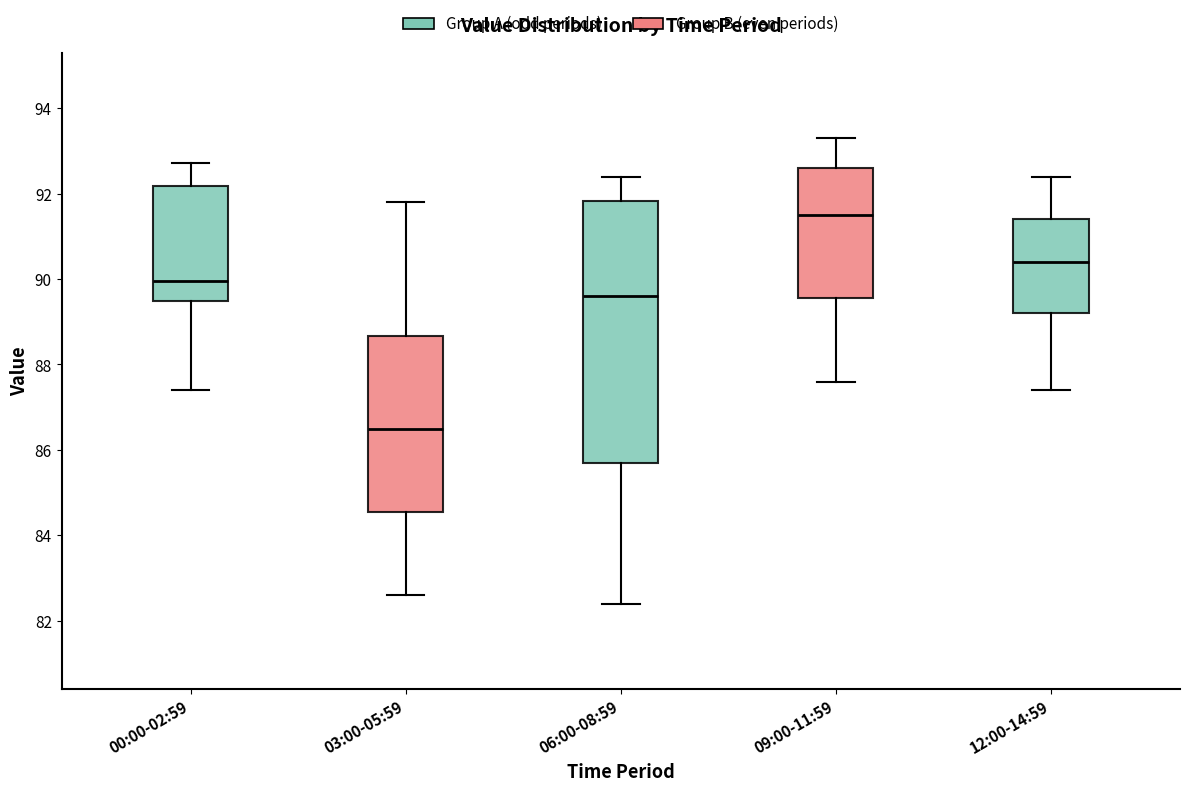

Where is the upper edge of the box for 09:00-11:59 on the y-axis? The values are not printed on the chart, so give them approximately, as read against the axis.

92.6